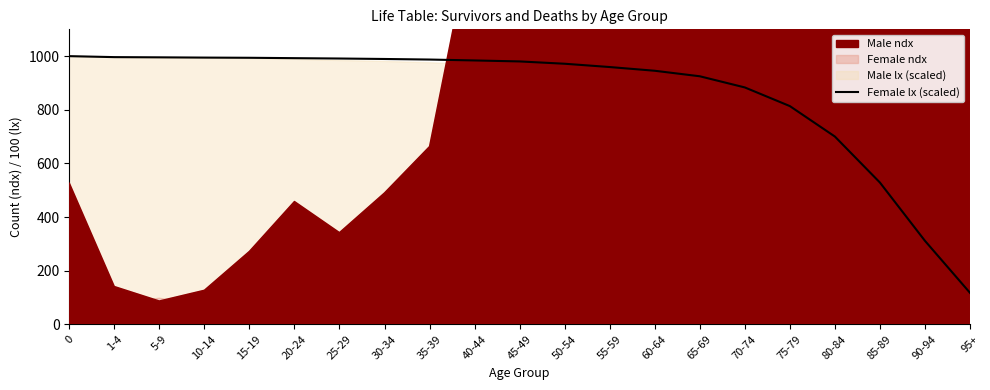

What is the difference between the maximum and second lowest values?

688.5